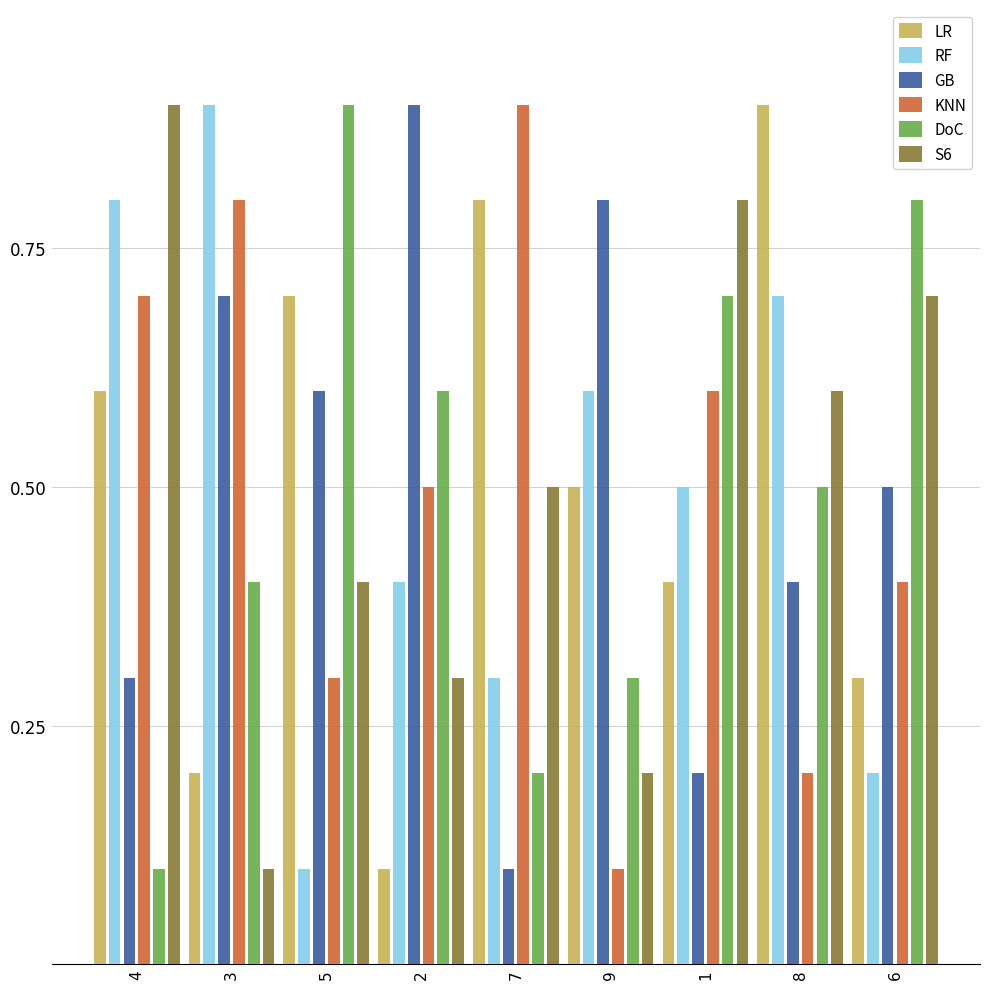

List the series in order of their peak value, highest first.

LR, RF, GB, KNN, DoC, S6